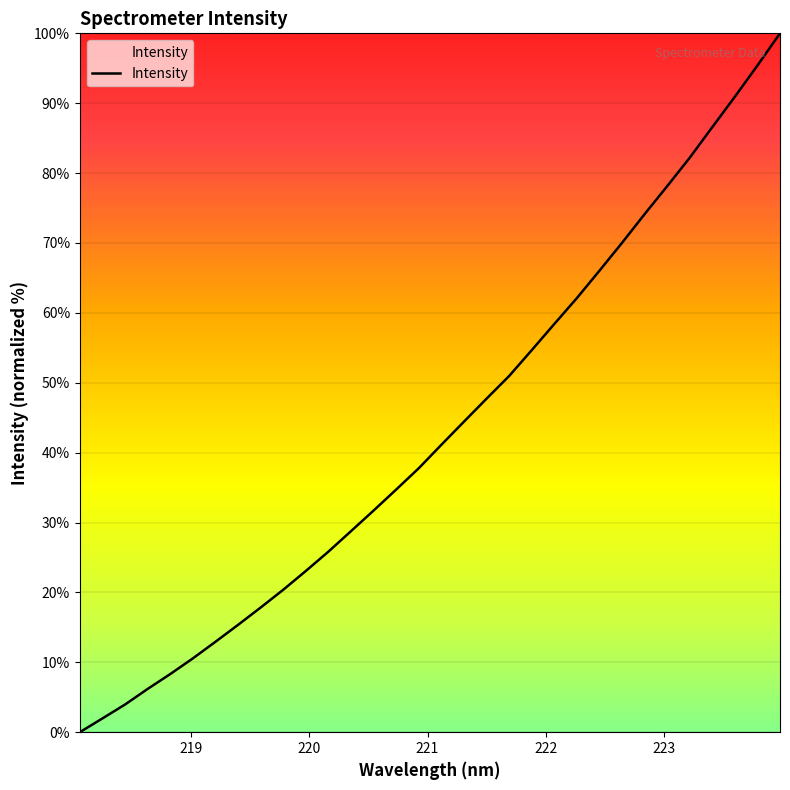

What is the maximum value shown in the chart?

100.0